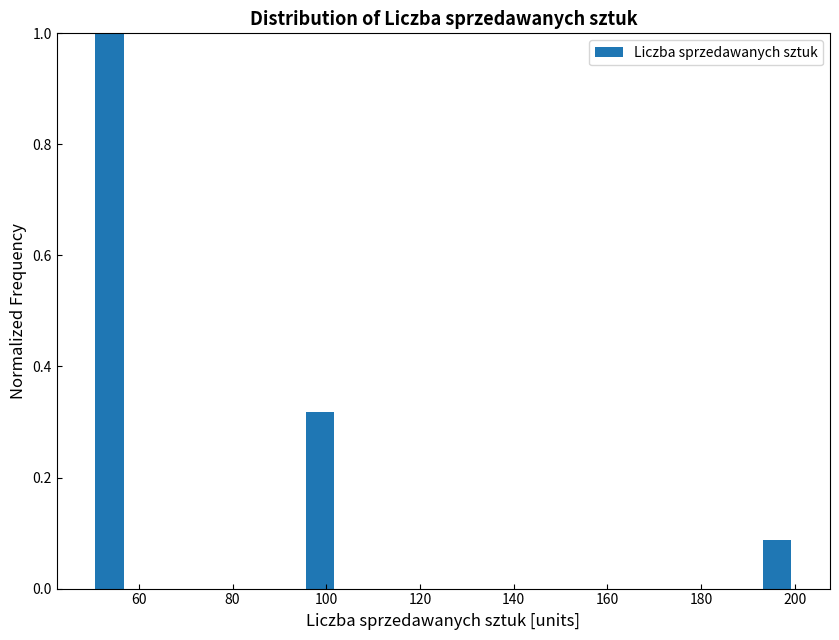

Read against the x-axis, roughly where is the centre of the tallest bar?

54